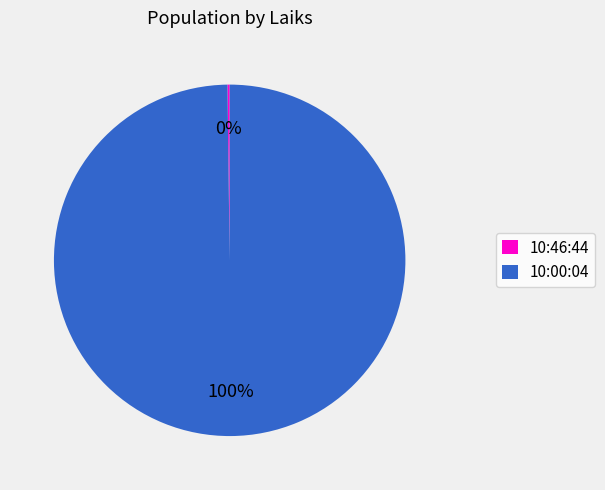

To the nearest percent, what percentage of the pie is 10:00:04?

100%